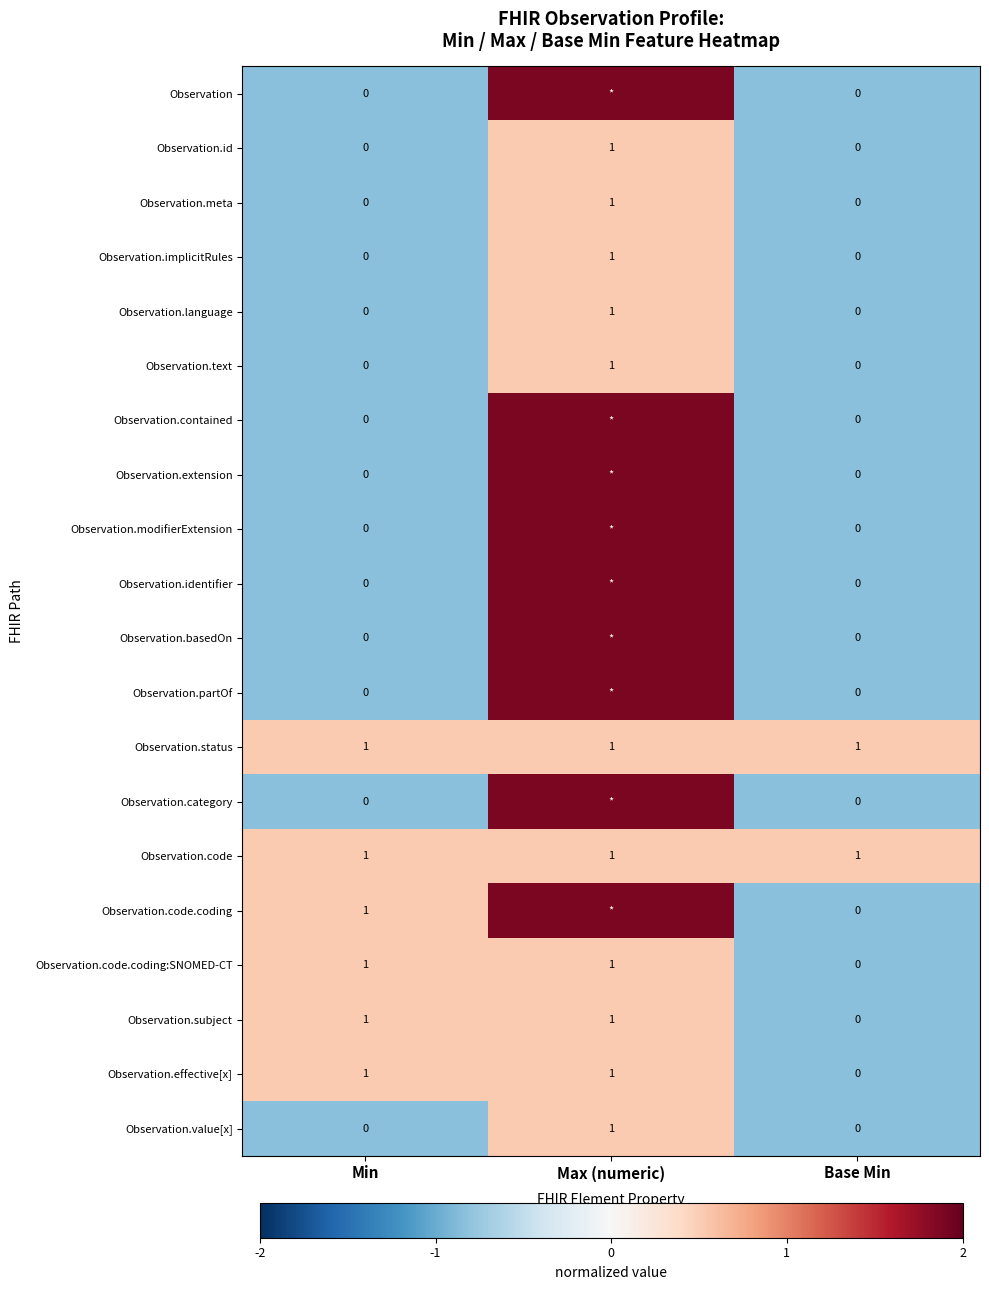

Which category has the lowest value in the Observation.effective[x] series?

Base Min